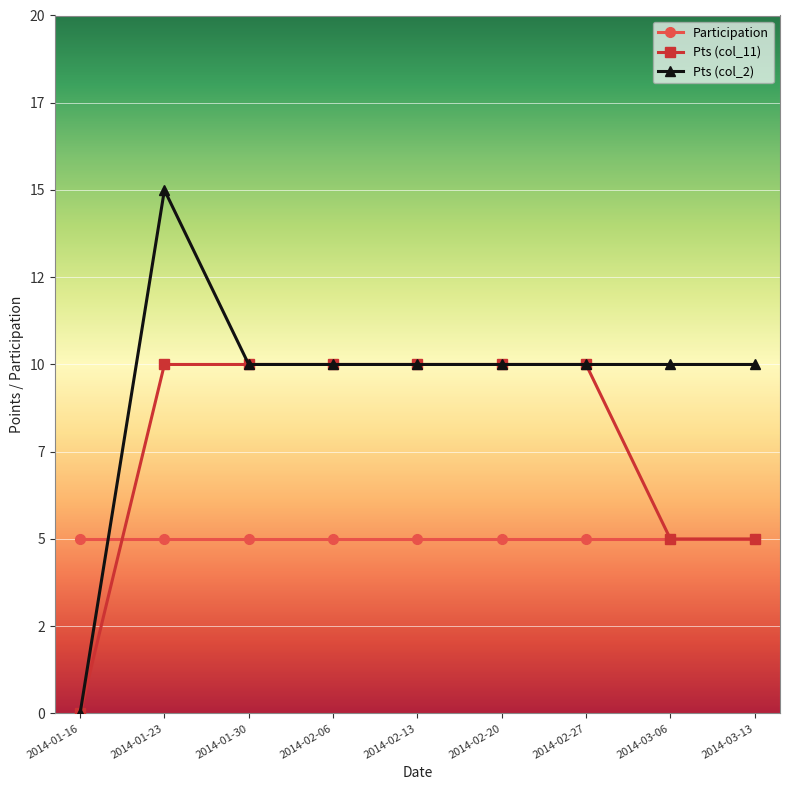

True or false: Pts (col_11) has more than 1 points higher than both neighbors.

False